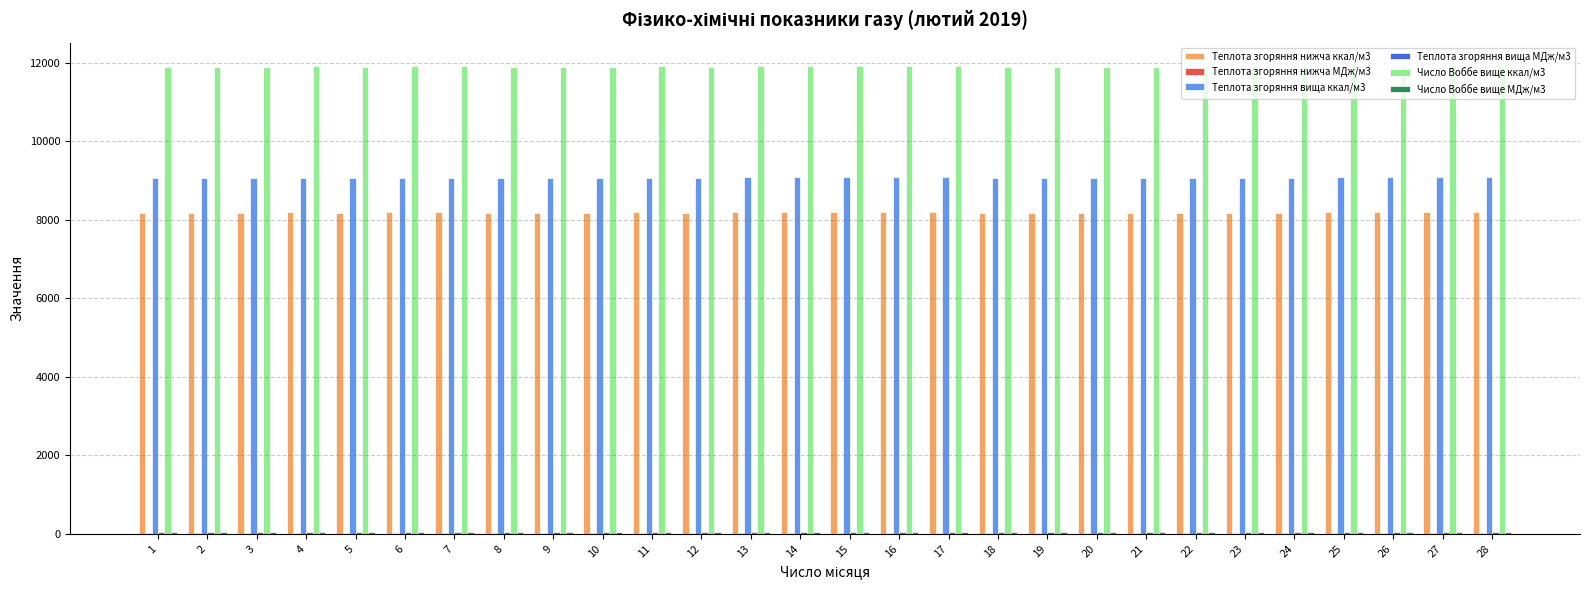

Which series has the largest range (max minus min)?

Теплота згоряння вища ккал/м3